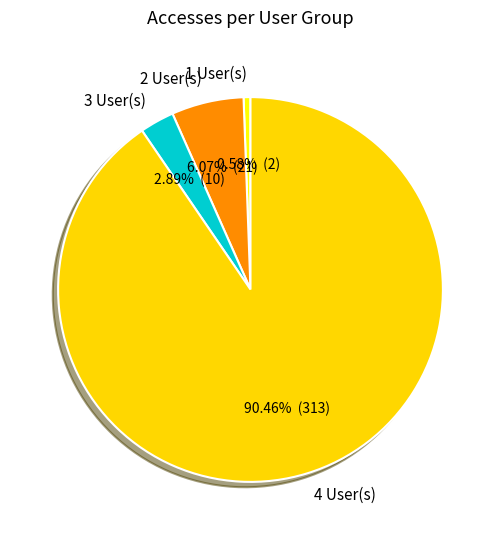

Which category has the biggest portion of the pie?

4 User(s)